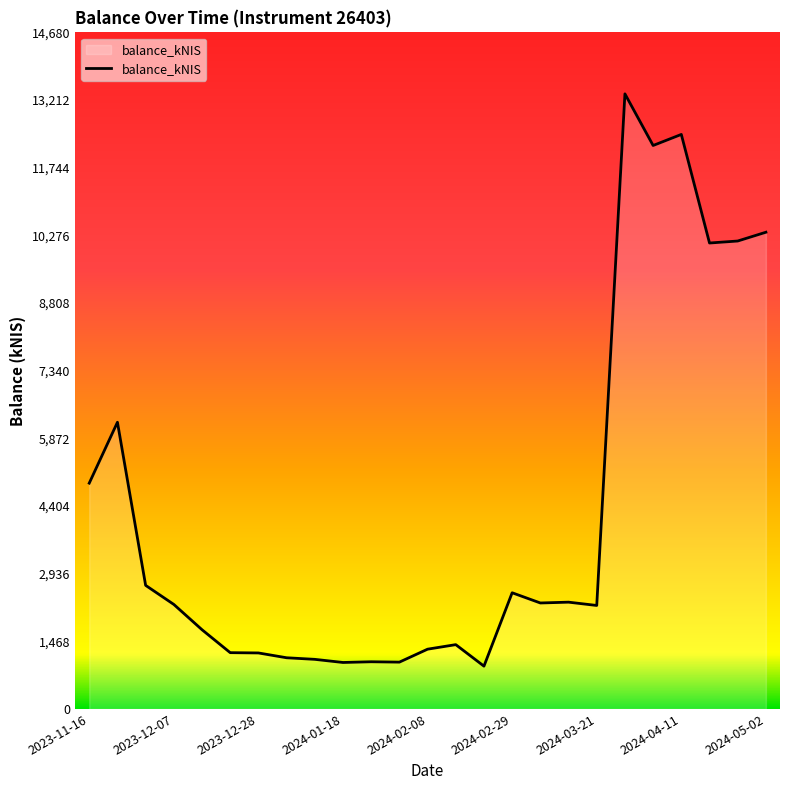

What is the minimum value shown in the chart?

928.5